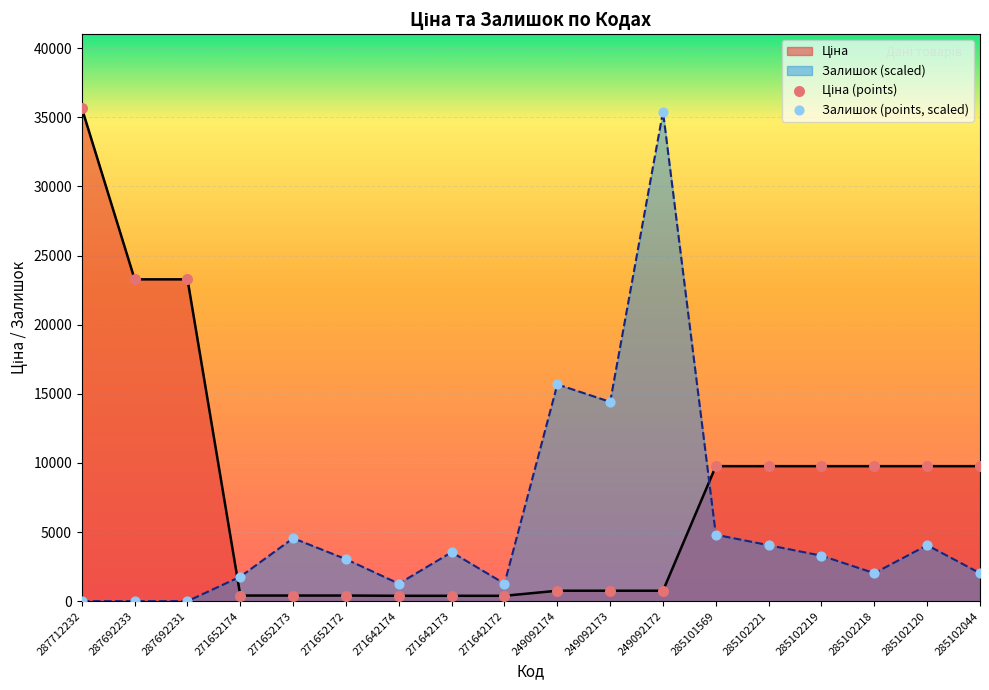

What is the maximum value shown in the chart?

35659.4